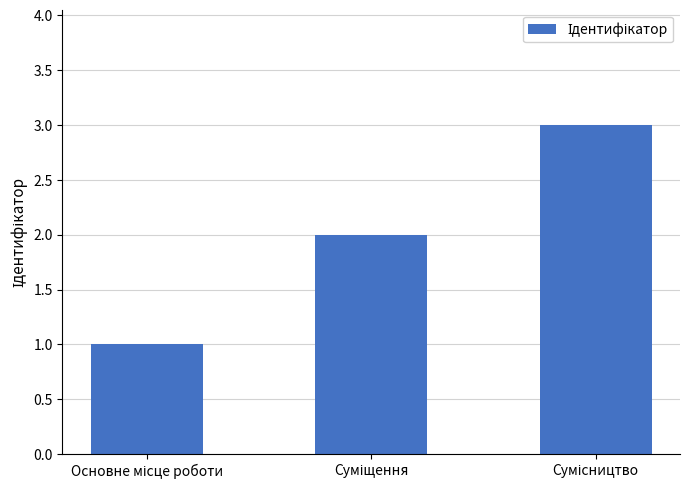

What is the average value?

2